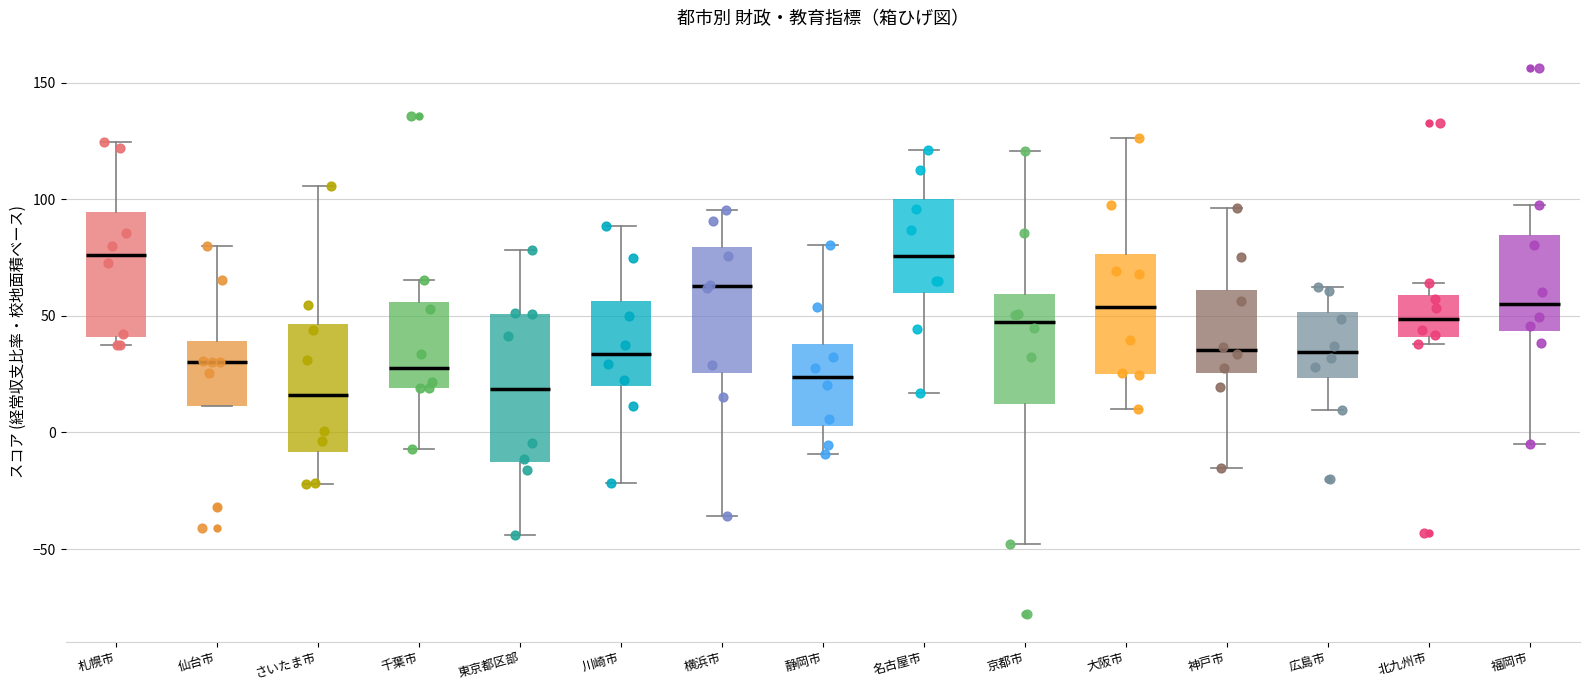

Reading left to right, transcribe this box plot: for each box, give where its median line is, the range the box spans, and where its two whiskers end, as read against the y-axis. The values are not printed on the chart, so give them approximately, as read against the axis.

札幌市: median 75, box 40 to 95, whiskers 40 (just below the box's lower edge) to 125
仙台市: median 30, box 10 to 40, whiskers 10 to 80
さいたま市: median 15, box -10 to 45, whiskers -20 to 105
千葉市: median 30, box 20 to 55, whiskers -5 to 65
東京都区部: median 20, box -15 to 50, whiskers -45 to 80
川崎市: median 35, box 20 to 55, whiskers -20 to 90
横浜市: median 65, box 25 to 80, whiskers -35 to 95
静岡市: median 25, box 5 to 40, whiskers -10 to 80
名古屋市: median 75, box 60 to 100, whiskers 15 to 120
京都市: median 50, box 10 to 60, whiskers -50 to 120
大阪市: median 55, box 25 to 75, whiskers 10 to 125
神戸市: median 35, box 25 to 60, whiskers -15 to 95
広島市: median 35, box 25 to 50, whiskers 10 to 60
北九州市: median 50, box 40 to 60, whiskers 40 (just below the box's lower edge) to 65
福岡市: median 55, box 45 to 85, whiskers -5 to 100